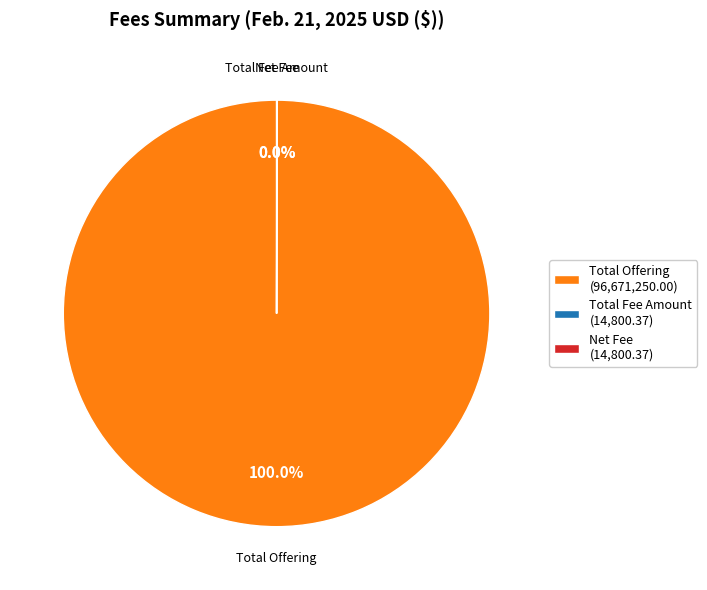

To the nearest percent, what is the difference between the largest and smallest slice percentages?

100%